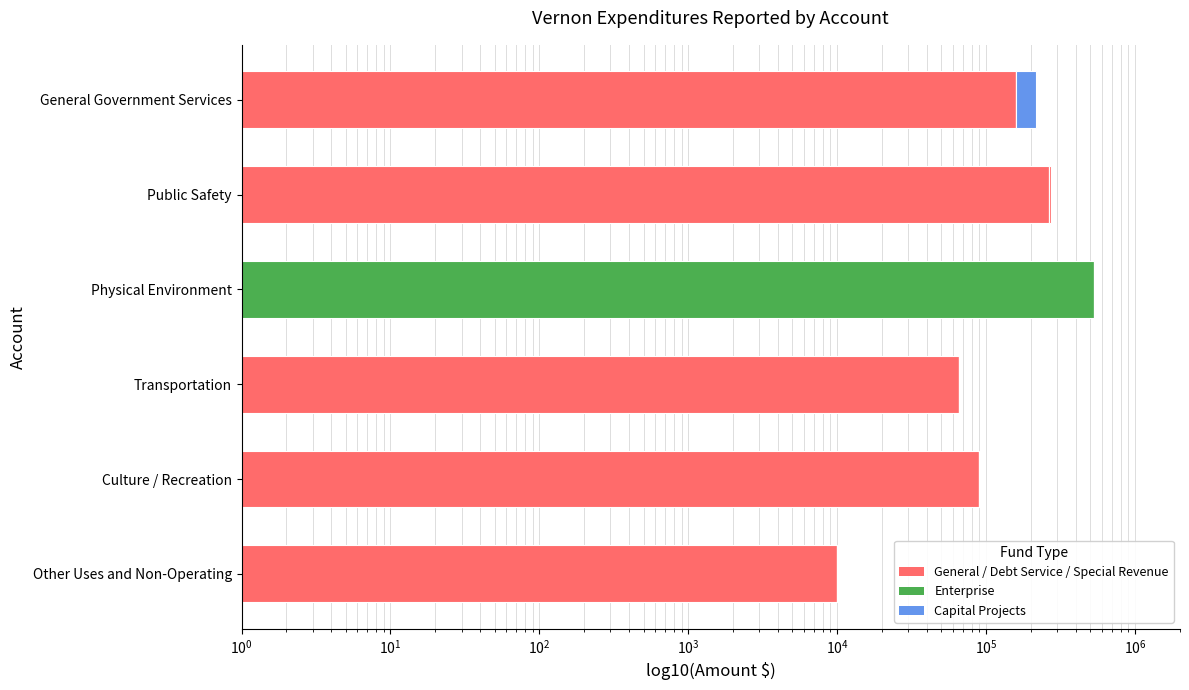

What is the value of the General bar at the 1st from the left?

159658